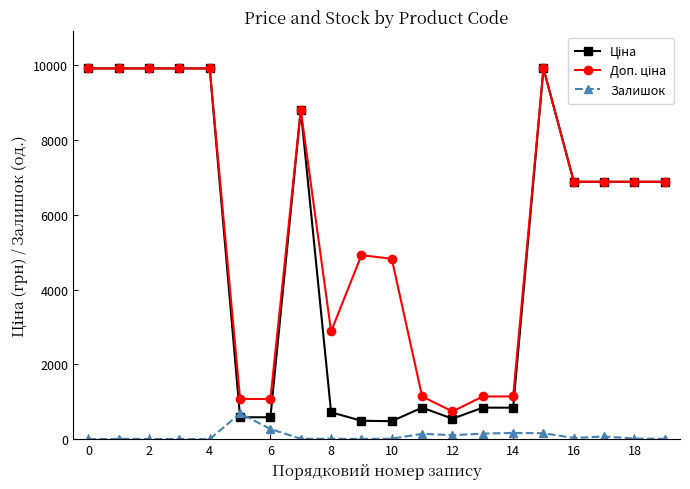

What is the value of the Залишок point at the 19th from the left?

17.0